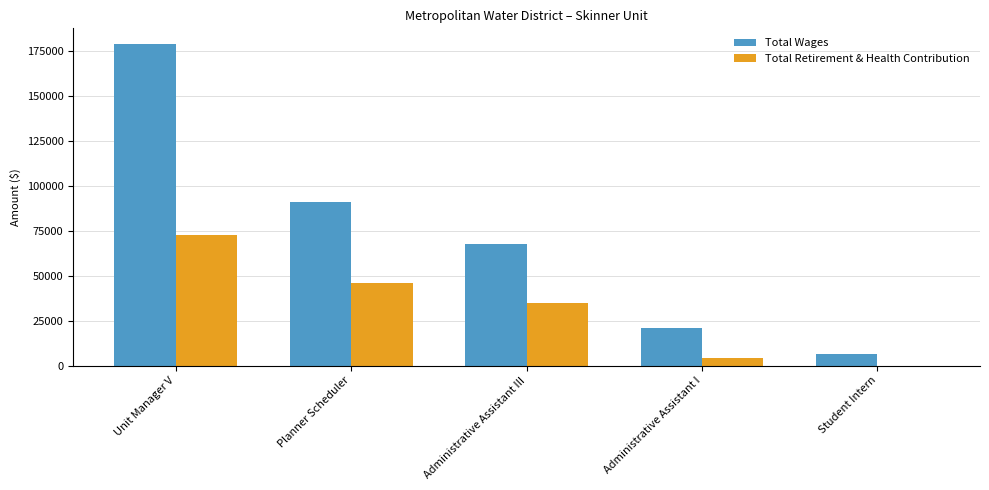

At which category does the chart reach its peak across all series?

Unit Manager V